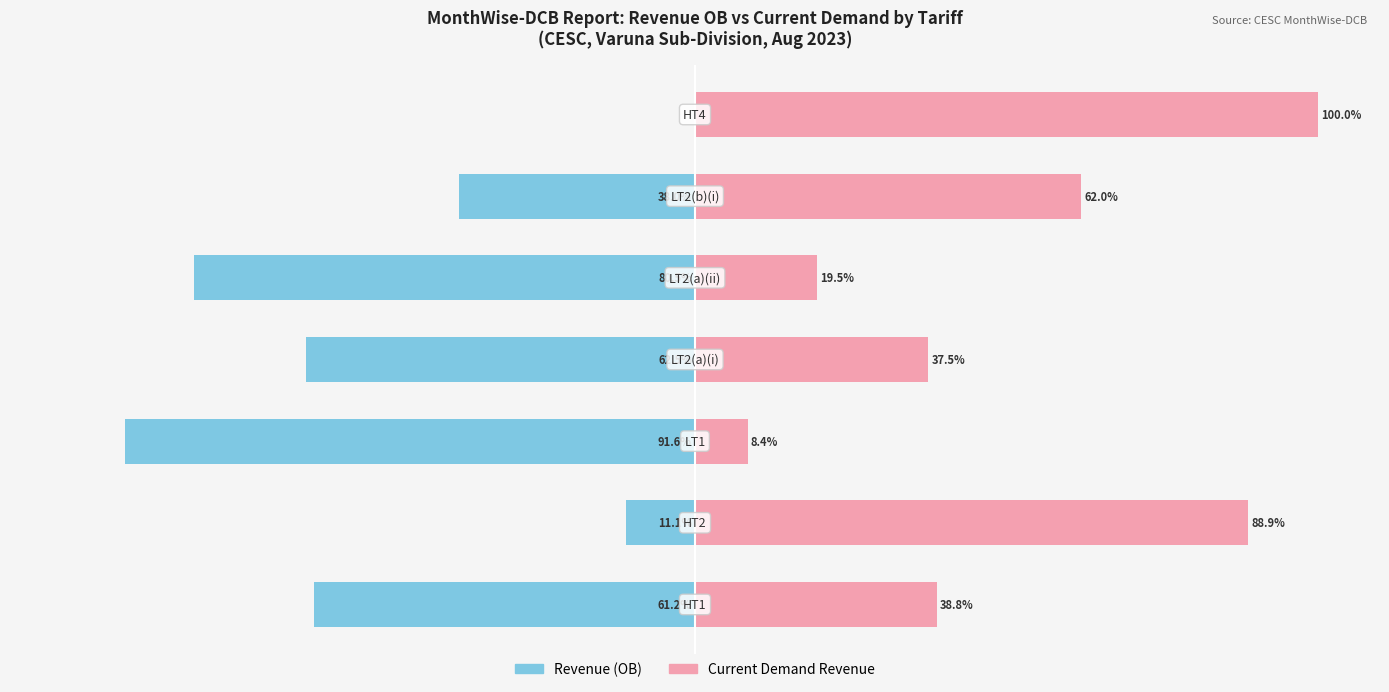

How many distinct data groups are displayed?

2